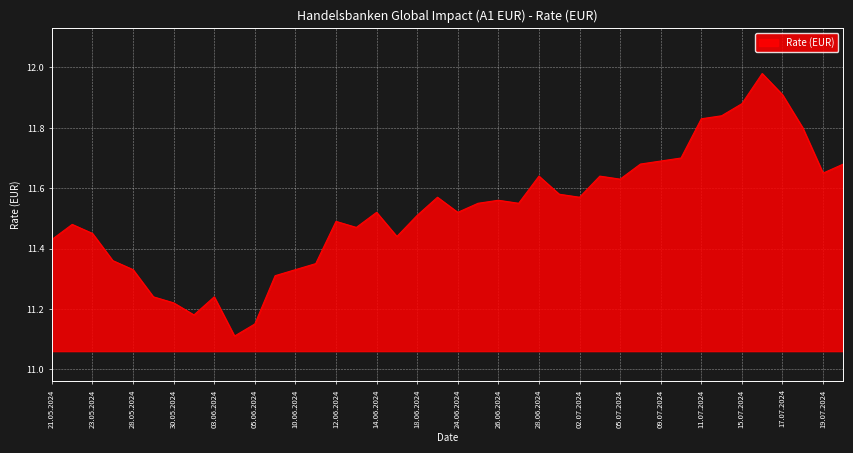

Count the number of data series in this chart.

1